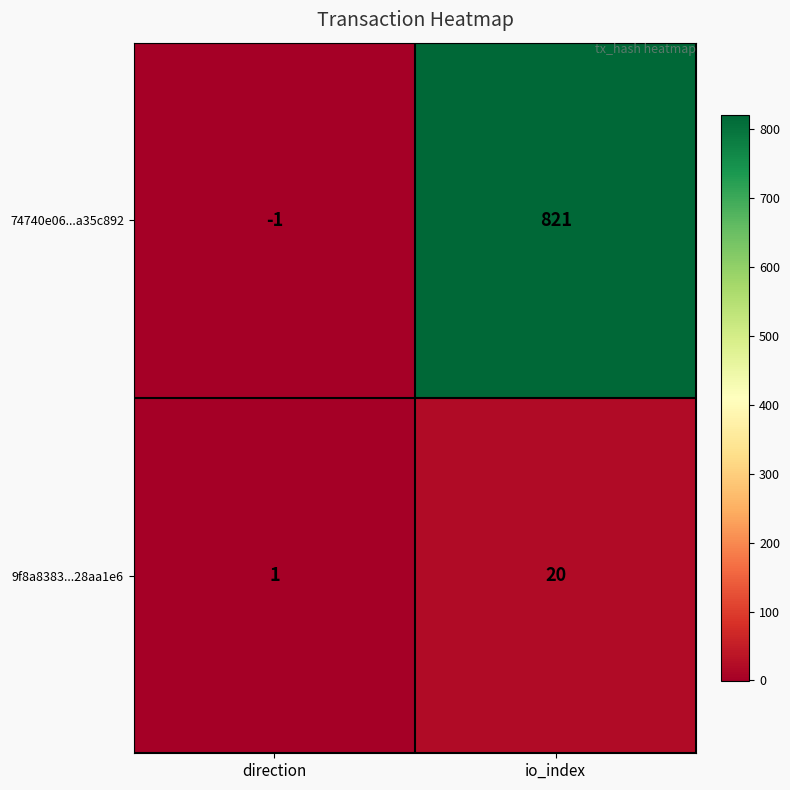

Which category has the highest value across all series?

io_index